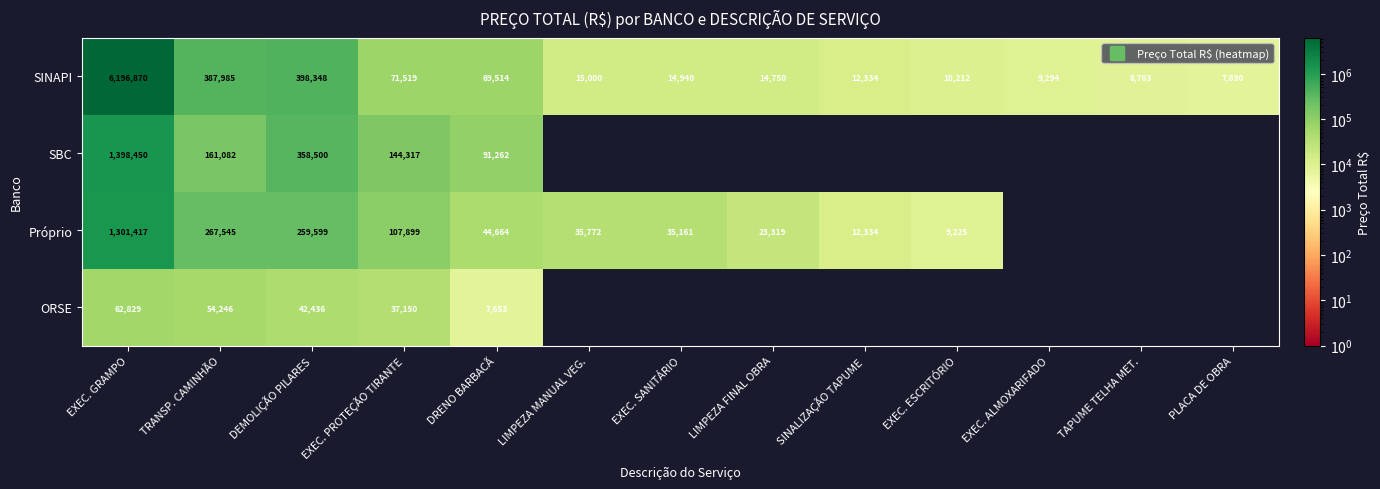

What is the difference between the SBC values at LIMPEZA FINAL OBRA and EXEC. PROTEÇÃO TIRANTE?

144316.7